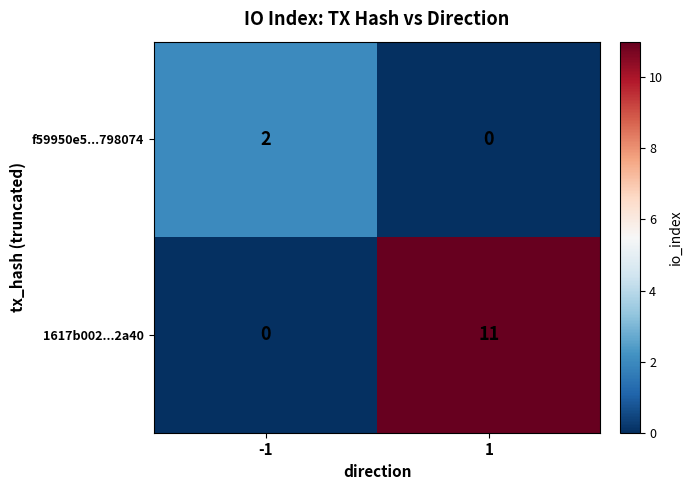

What is the average value of the 1617b002...2a40 series?

6